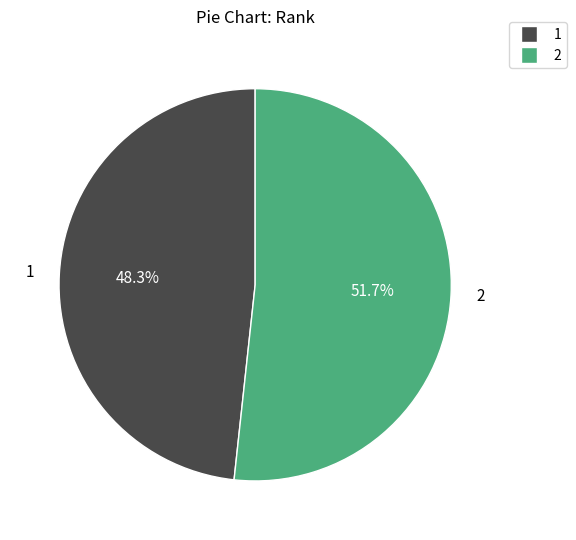

True or false: 1 accounts for 62% of the total.

False